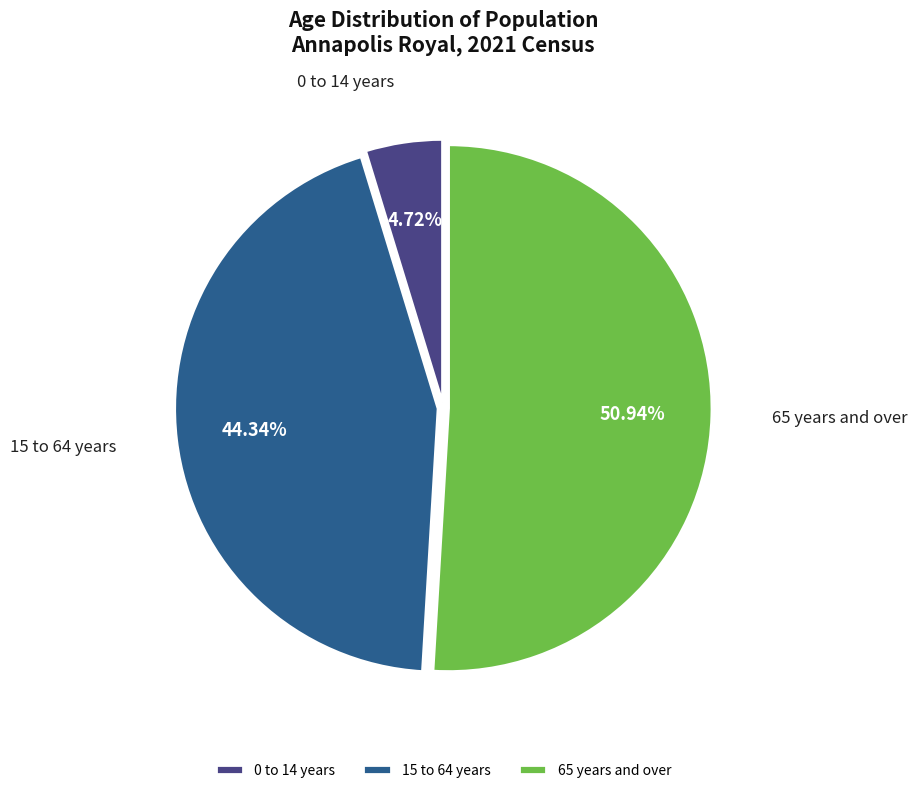

To the nearest percent, what percentage of the pie is 15 to 64 years?

44%